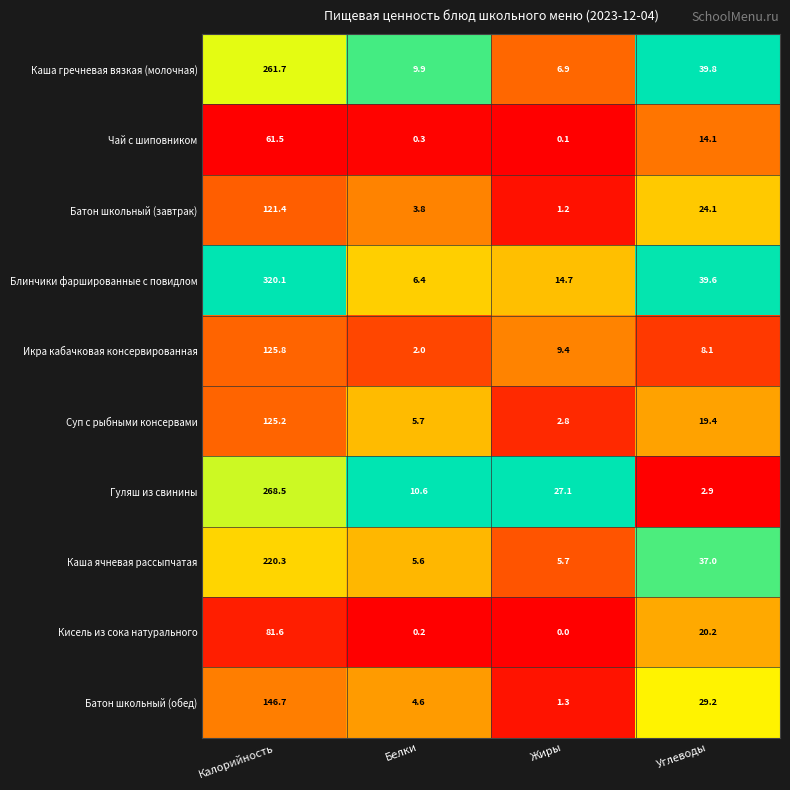

The Кисель из сока натурального series shows 81.6 at Калорийность. True or false?

True